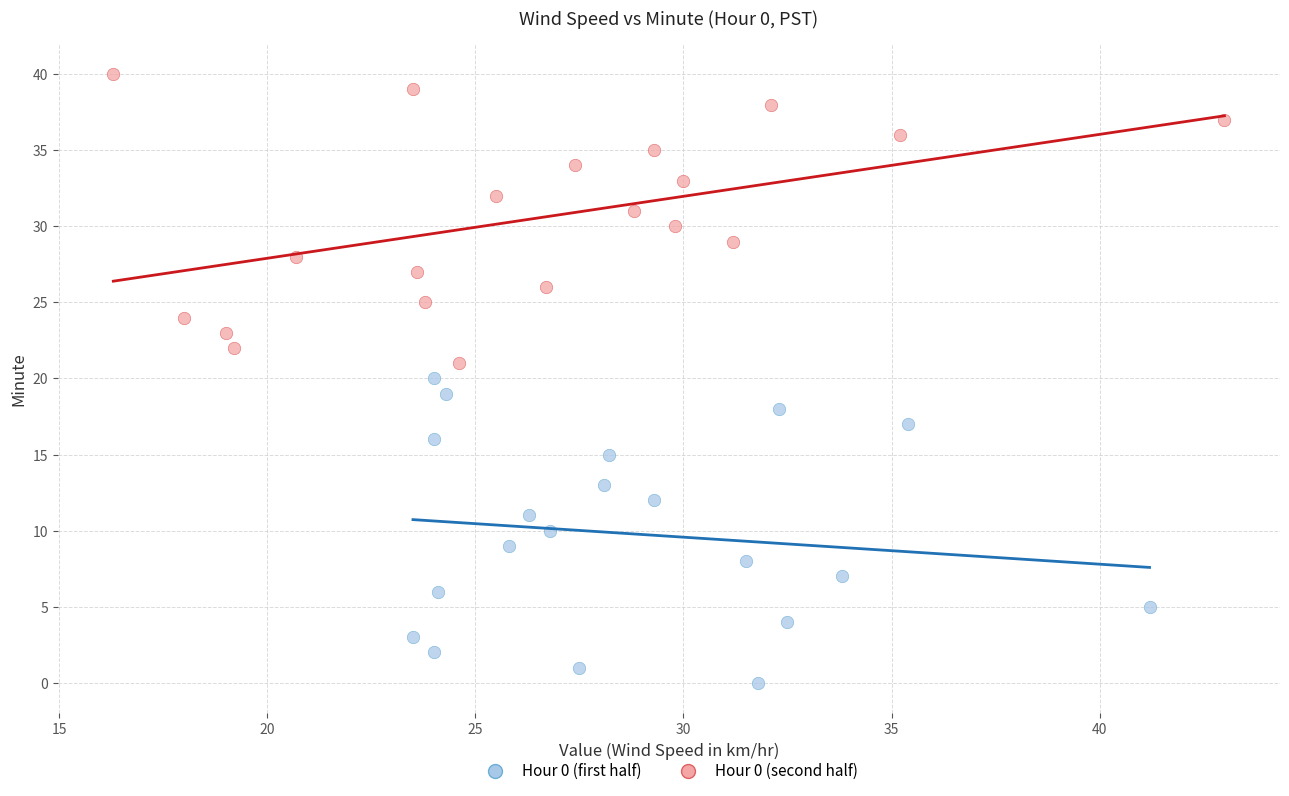

What are all the series names shown in the legend?

Hour 0 (first half), Hour 0 (second half)